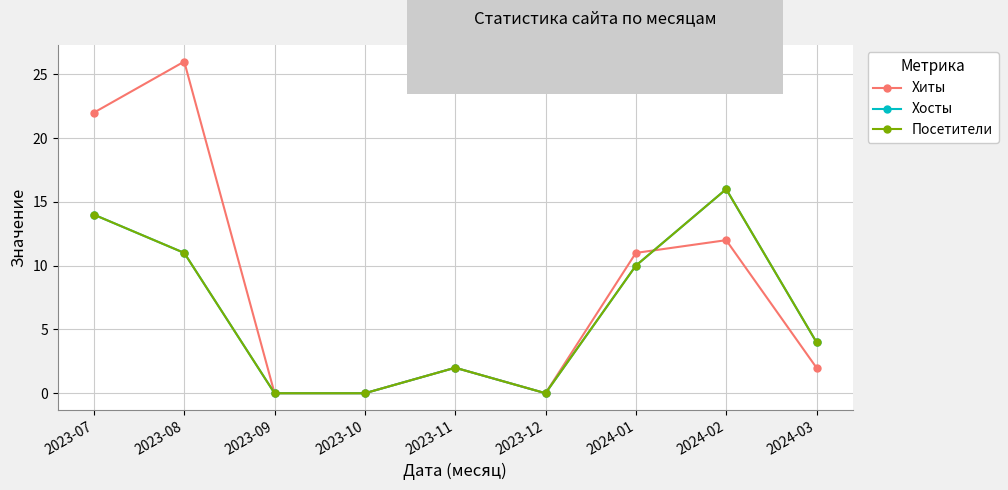

Does the chart display data point markers on the line(s)?

Yes